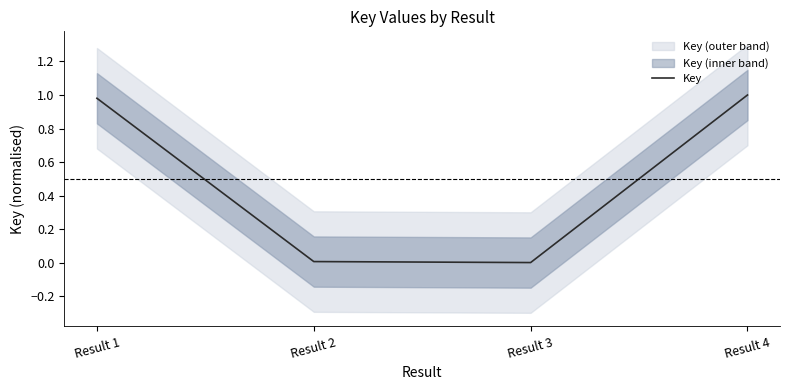

Rank the categories by value from highest to lowest.

Result 4, Result 1, Result 2, Result 3